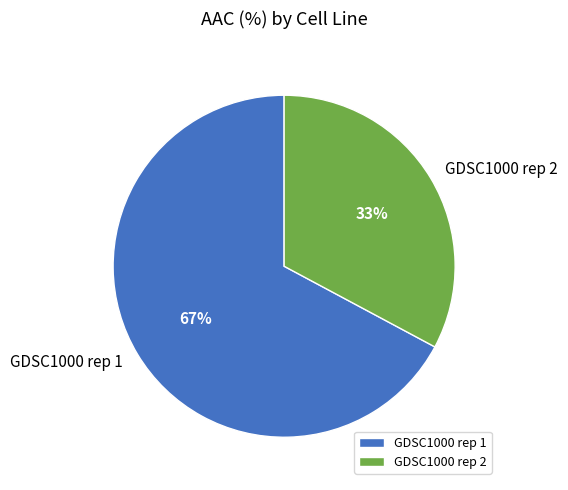

Does GDSC1000 rep 1 represent more than half of the total?

Yes